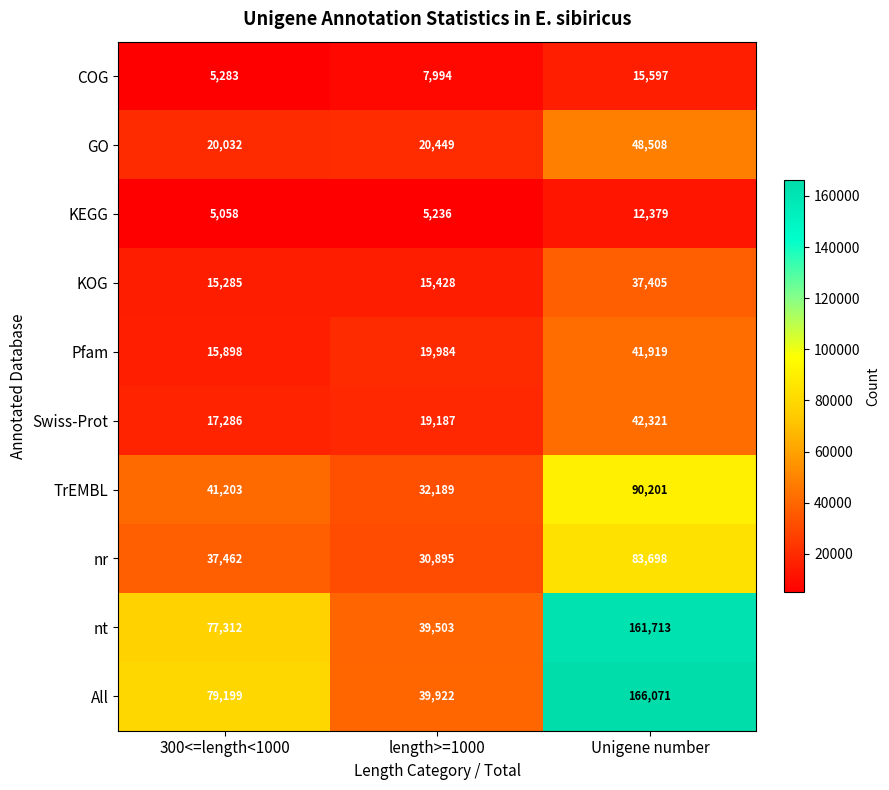

What is the total value across all series at length>=1000?

230787